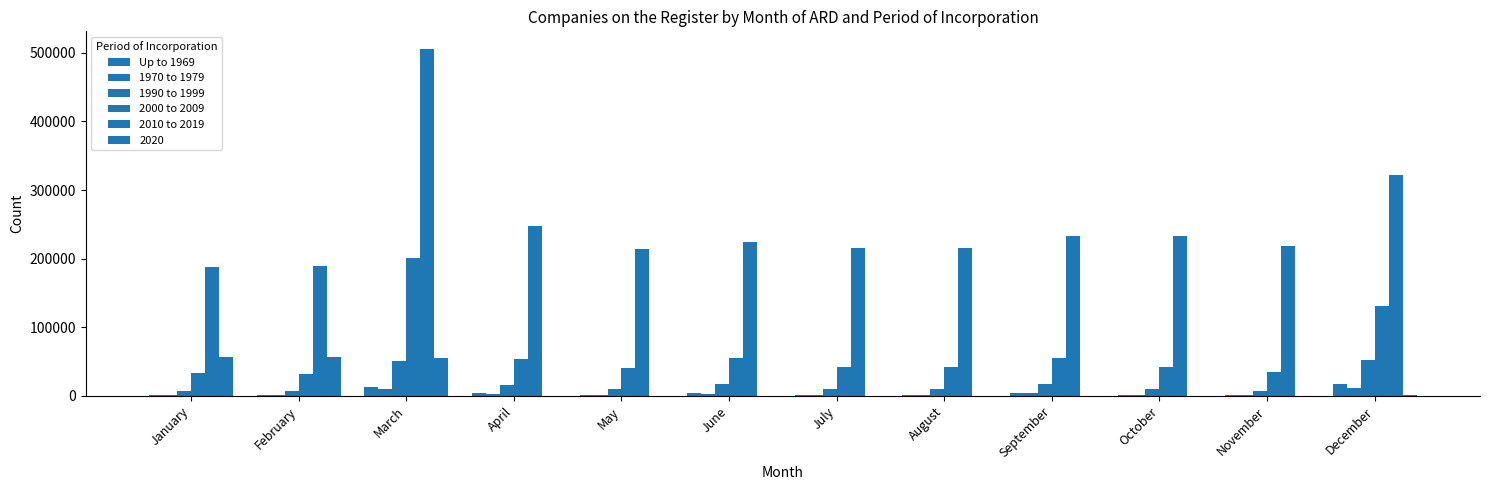

The 2010 to 2019 series shows 331640.2 at May. True or false?

False